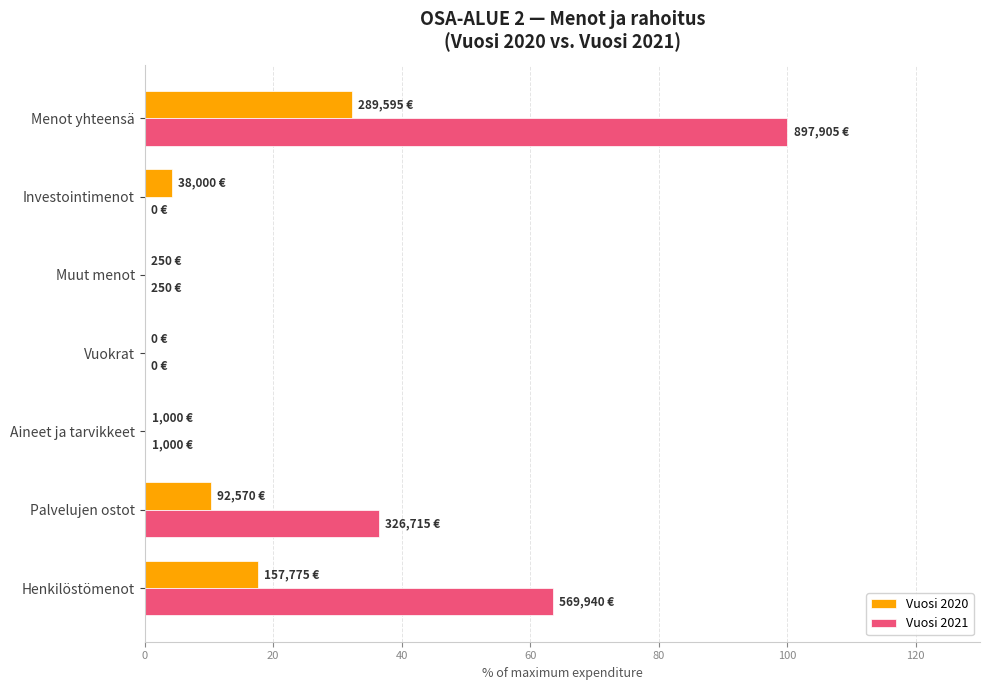

At which category is the sum across all series the highest?

Menot yhteensä